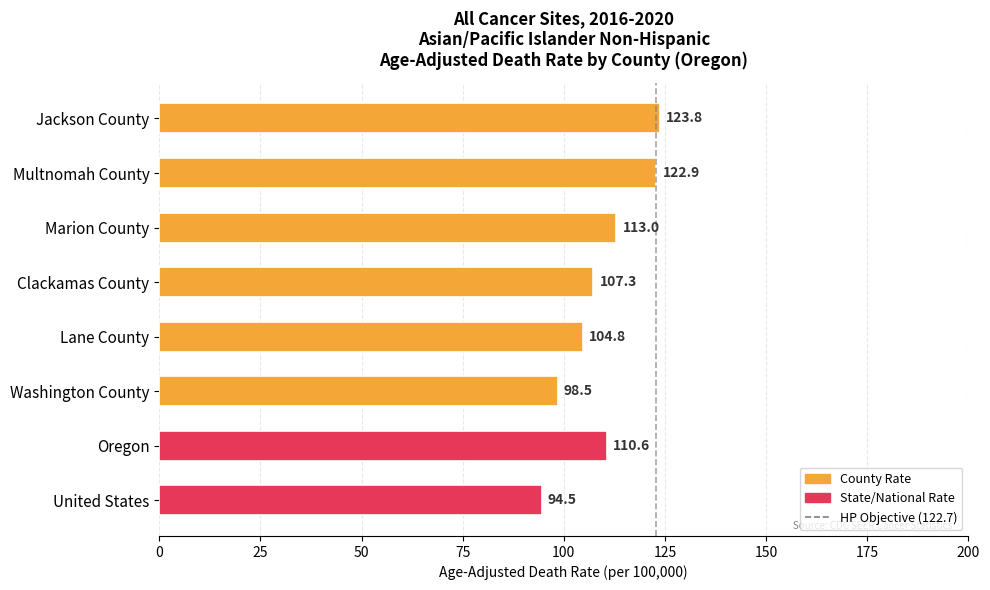

Read the value at Washington County.

98.5